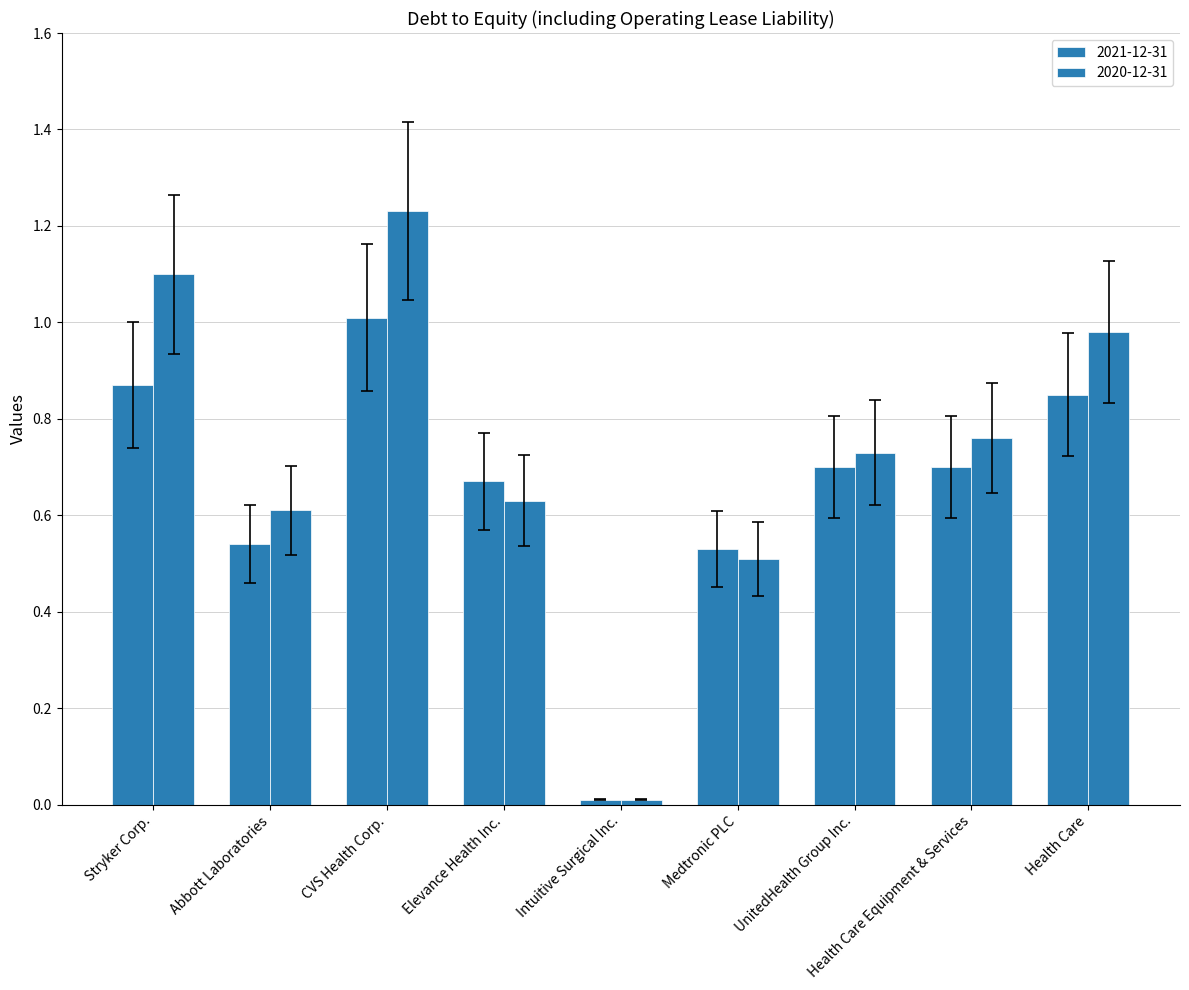

What is the label of the 9th bar from the right?

Stryker Corp.